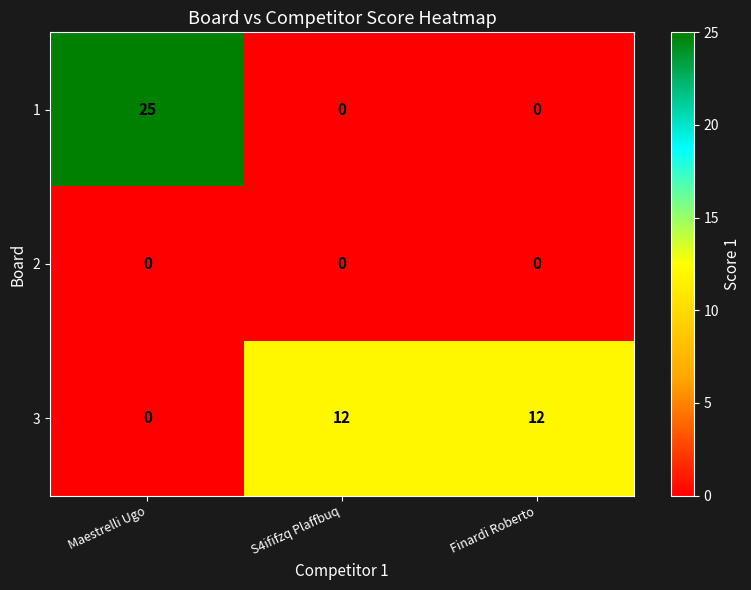

Is it true that 1 equals 25 at Maestrelli Ugo?

True